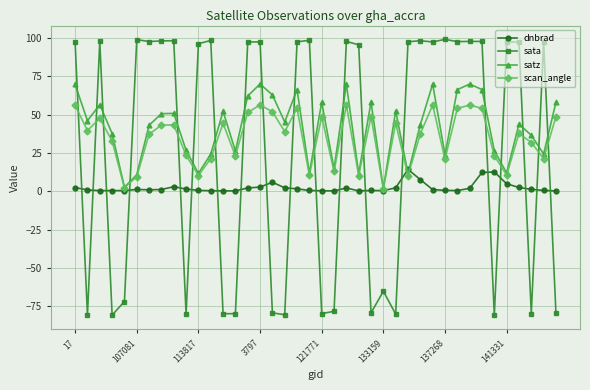

Which series has the largest range (max minus min)?

sata